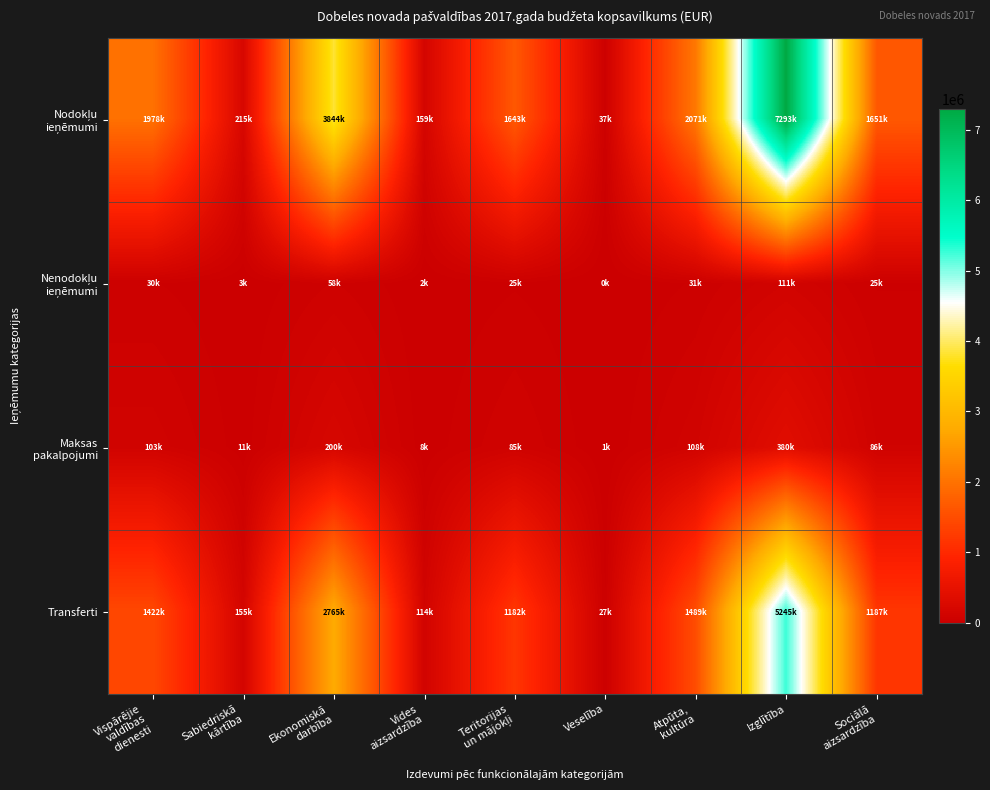

Between Ekonomiskā
darbība and Vides
aizsardzība, which is larger?

Ekonomiskā
darbība